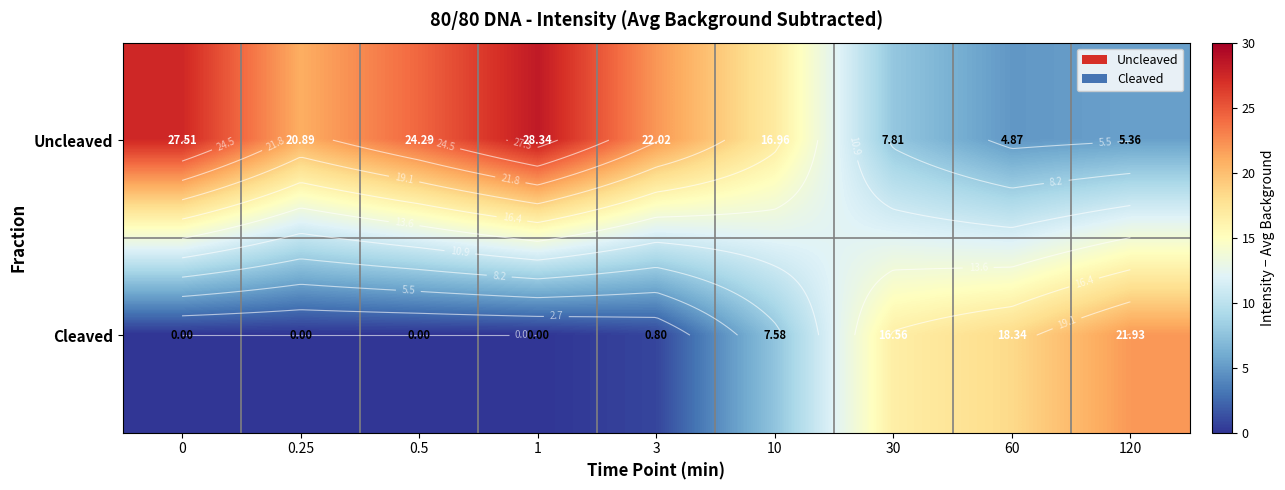

The value of Uncleaved at 1 is 28.3. True or false?

True